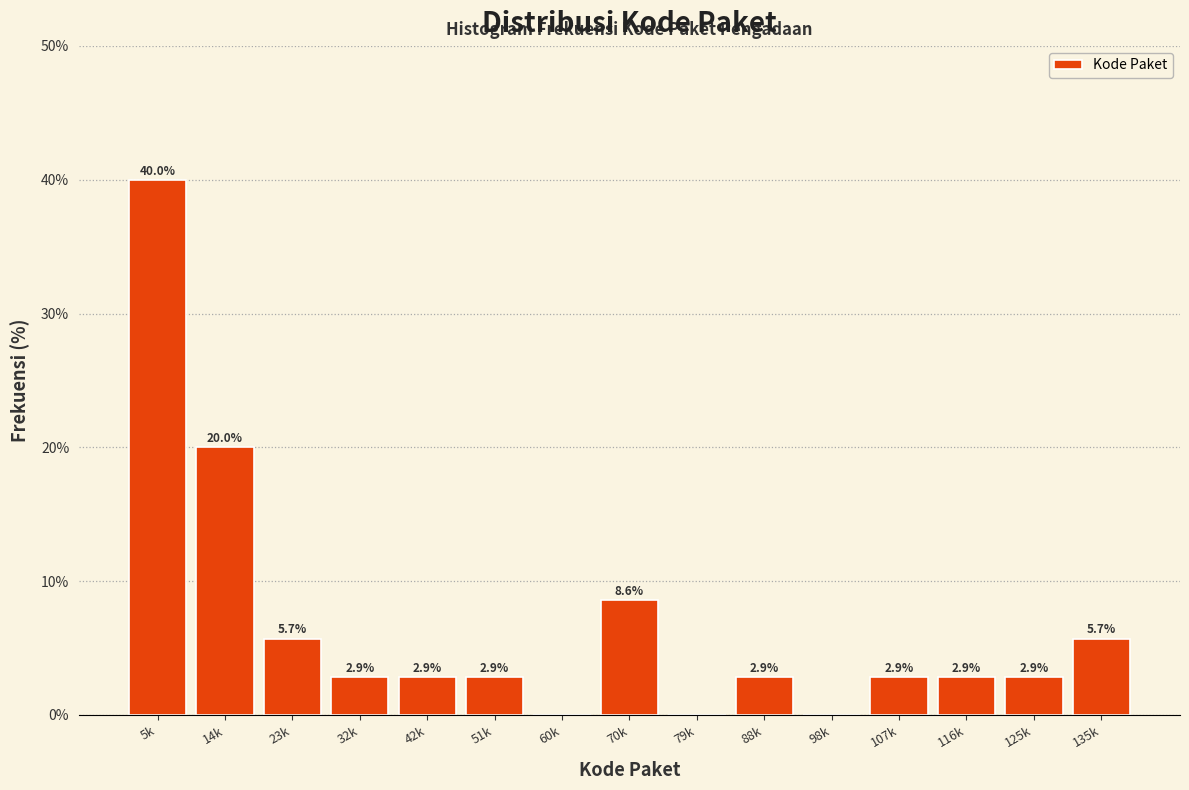

Reading left to right, list all the values displayed in this chart.

5k=40.0	14k=20.0	23k=5.7	32k=2.9	42k=2.9	51k=2.9	60k=0.0	70k=8.6	79k=0.0	88k=2.9	98k=0.0	107k=2.9	116k=2.9	125k=2.9	135k=5.7